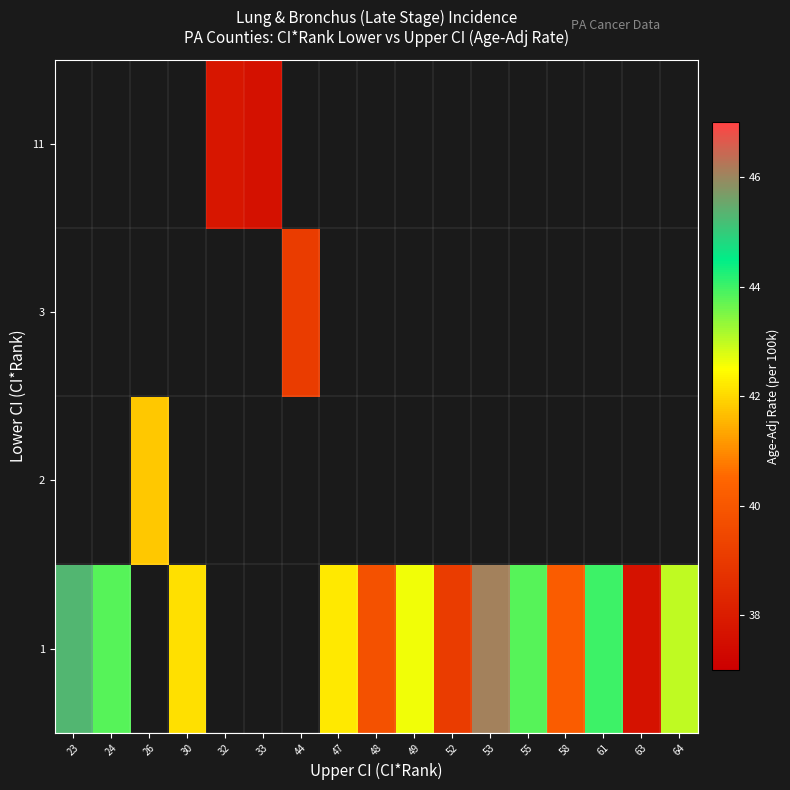

Rank the series by their maximum value, from lowest to highest.

1, 2, 3, 11